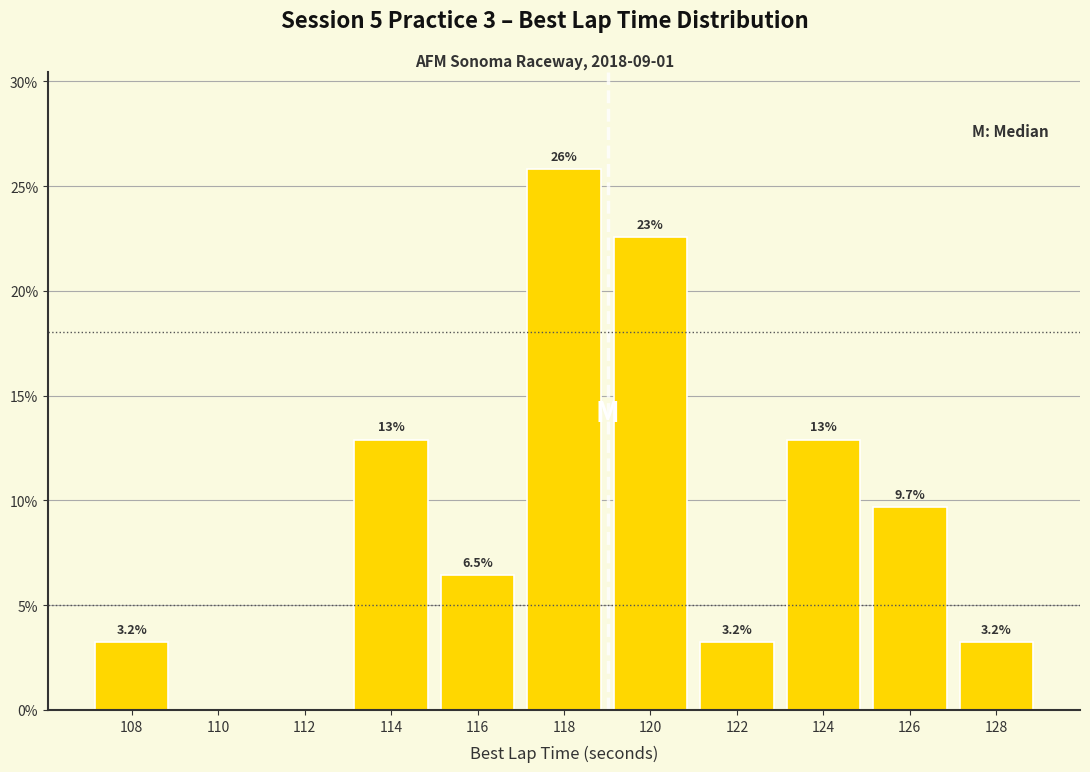

Which range on the x-axis has the tallest bar?

117 to 119